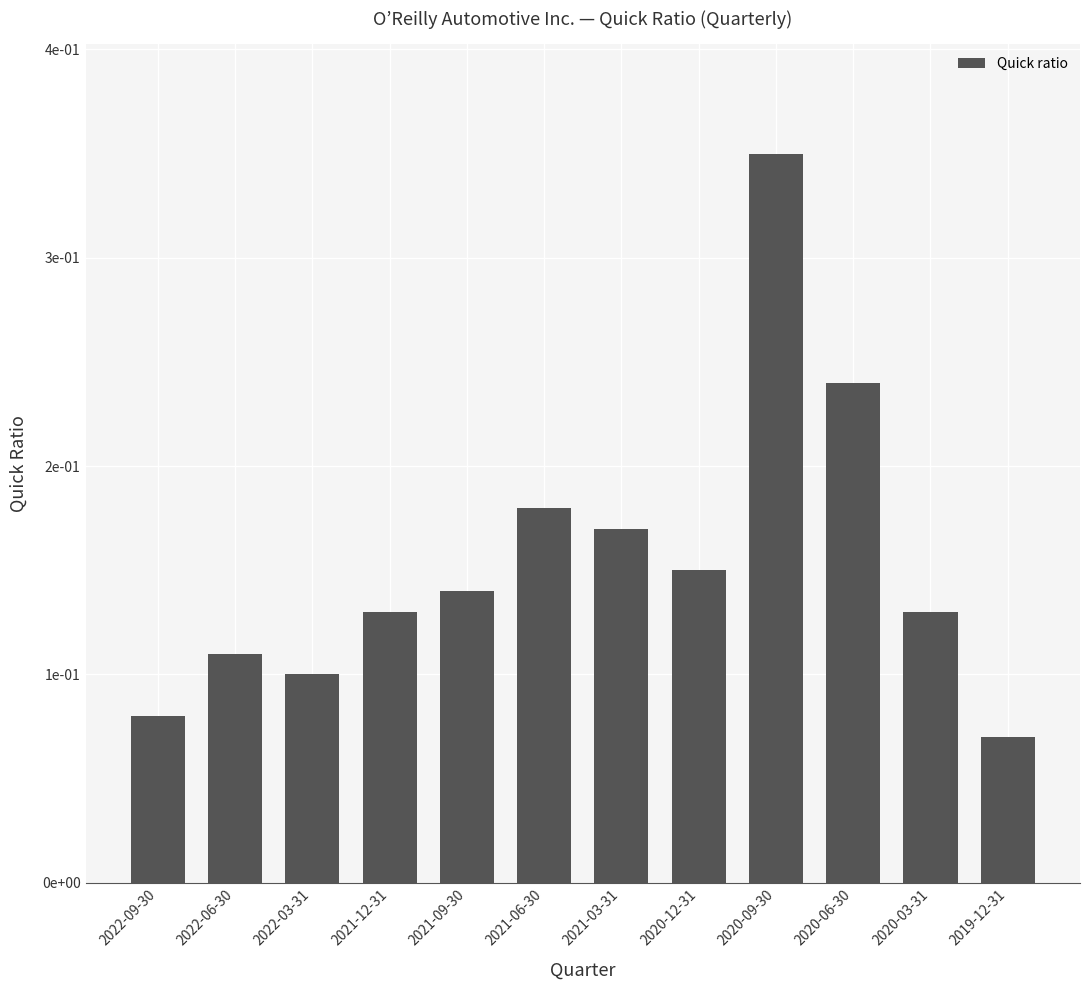

What is the label of the 11th bar from the right?

2022-06-30